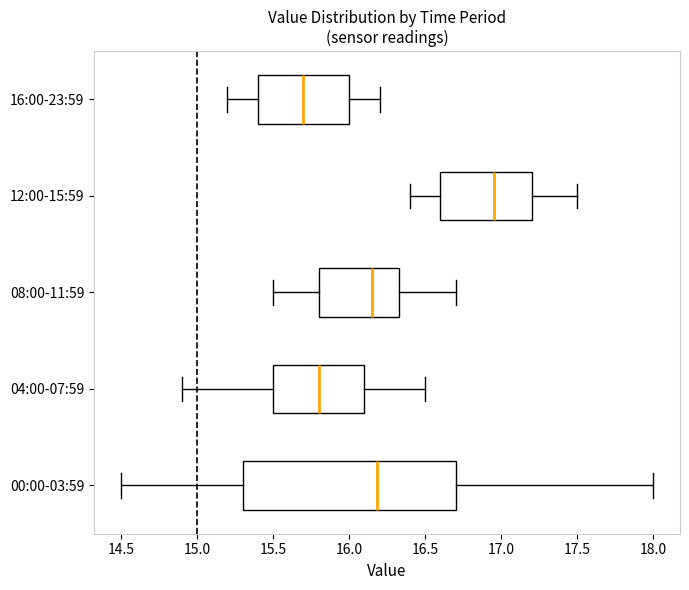

Which box's median line is the furthest to the left?

16:00-23:59